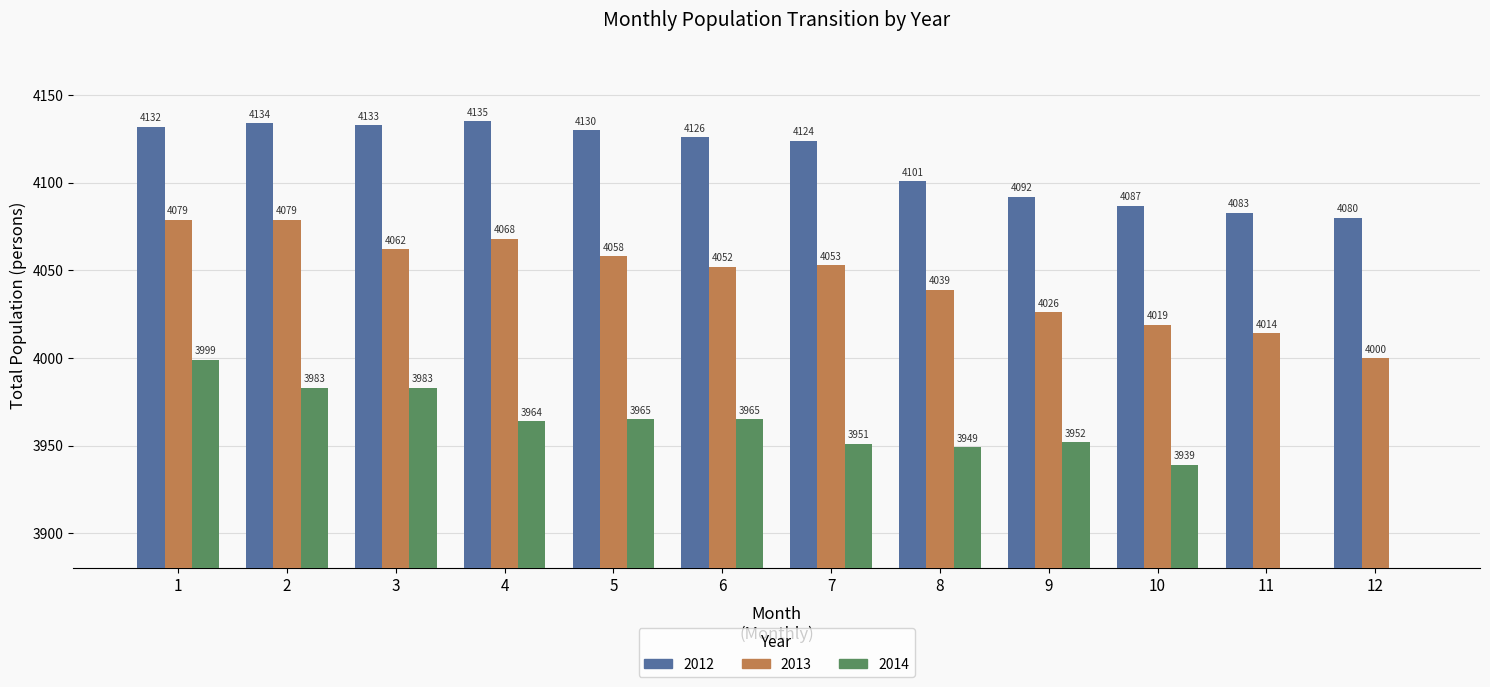

Rank the categories by 2012 value from lowest to highest.

12, 11, 10, 9, 8, 7, 6, 5, 1, 3, 2, 4